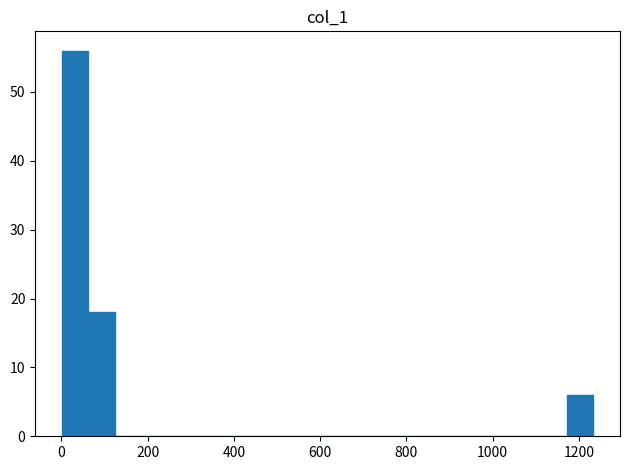

Around what value on the x-axis is the tallest bar? Give the approximate position of its centre, as read against the axis.

40